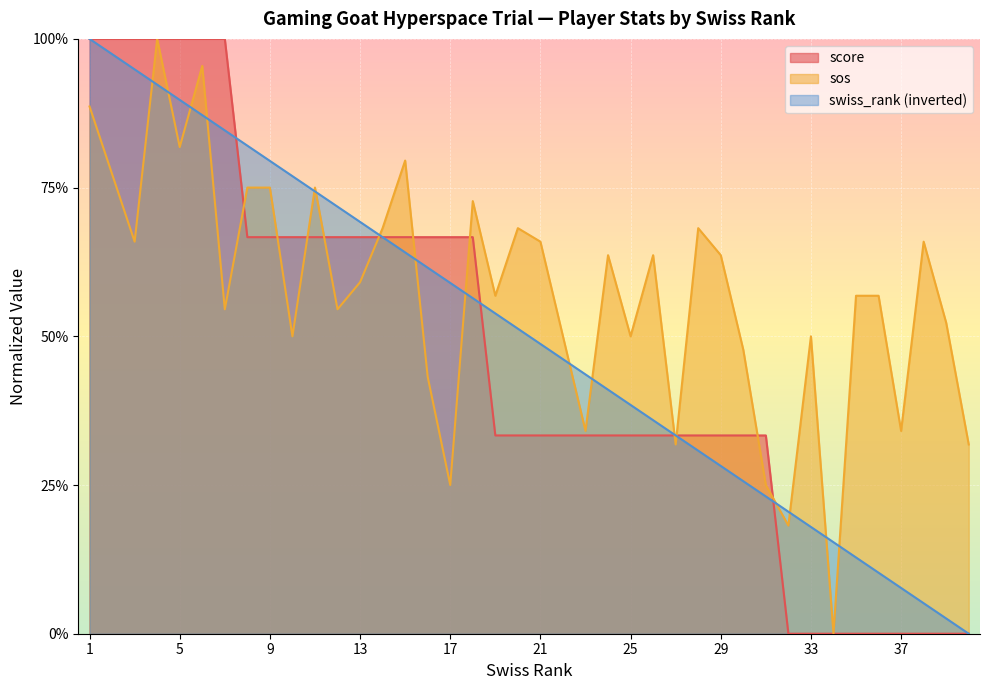

At which category does the chart reach its minimum across all series?

32